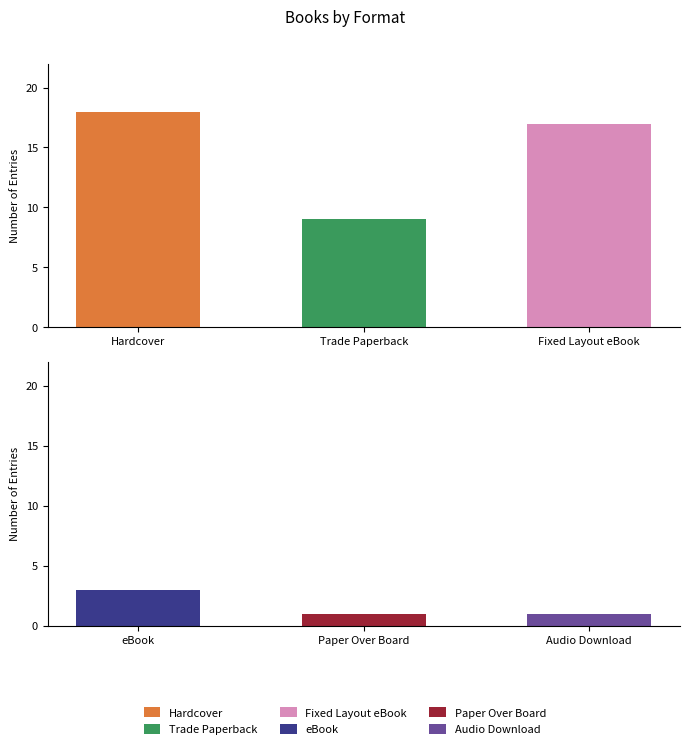

What is the average value?

8